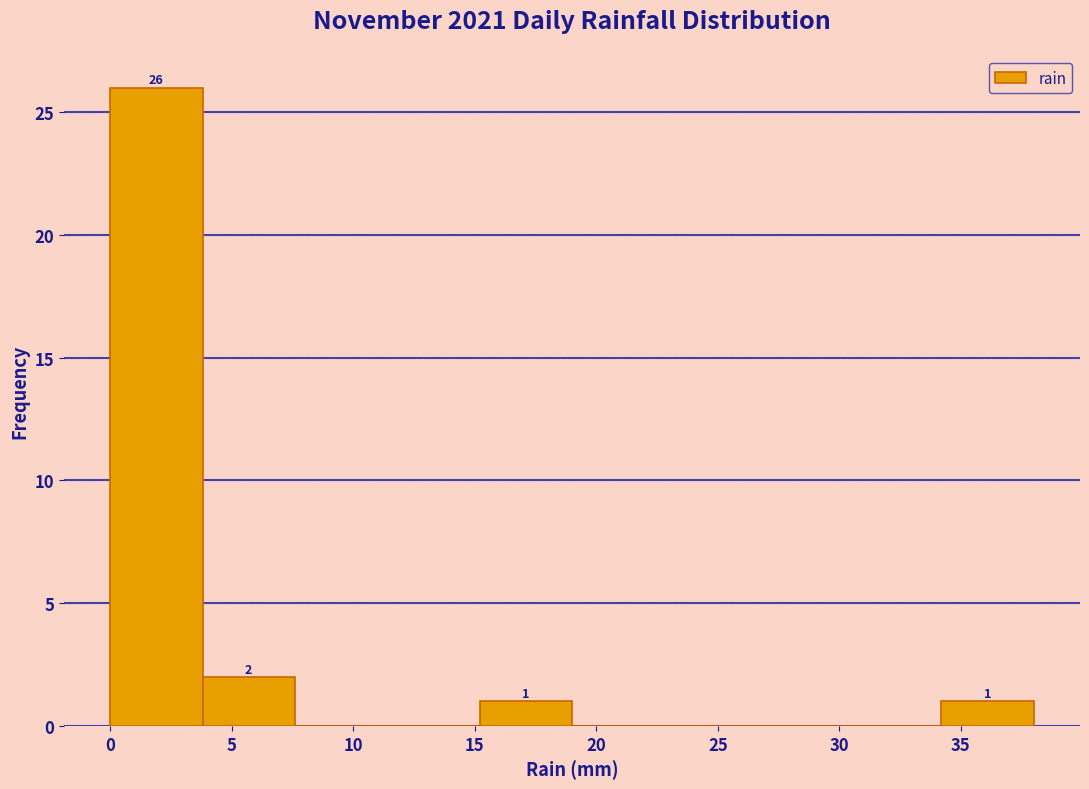

Which range on the x-axis has the tallest bar?

0.0 to 3.8